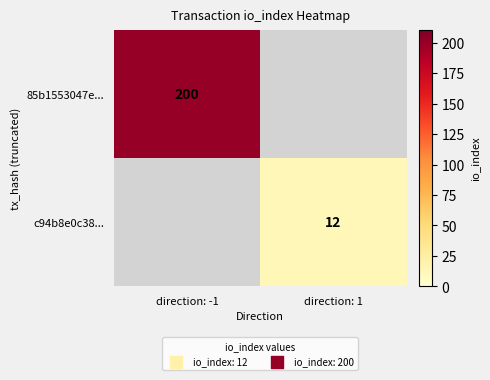

True or false: c94b8e0c38... has a value of 21 at direction: 1.

False